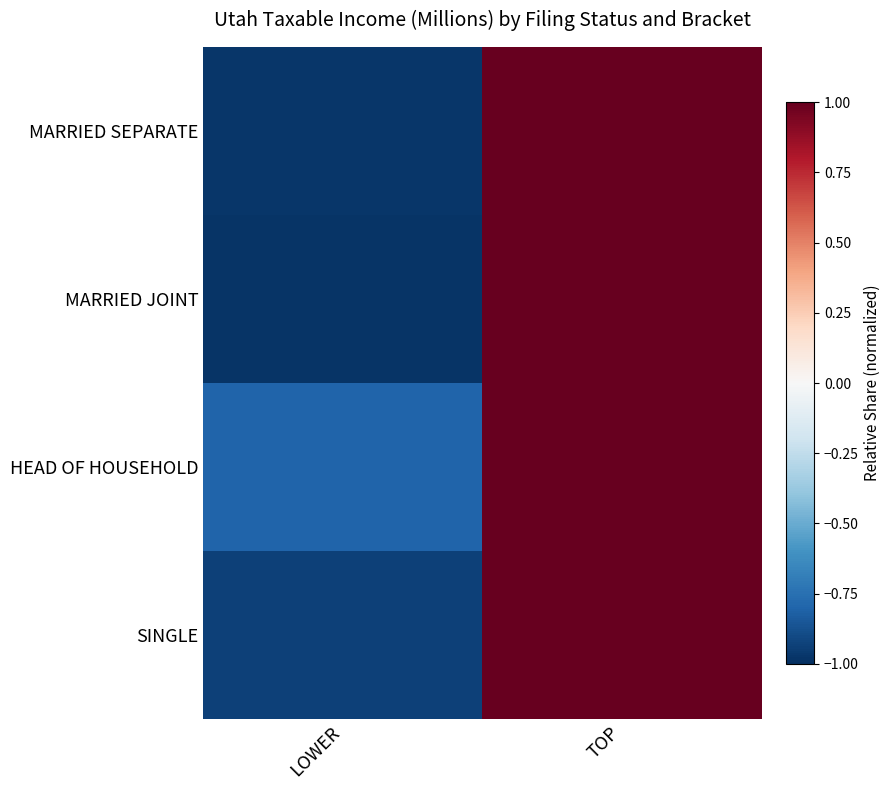

At how many categories does at least one series exceed 0?

1